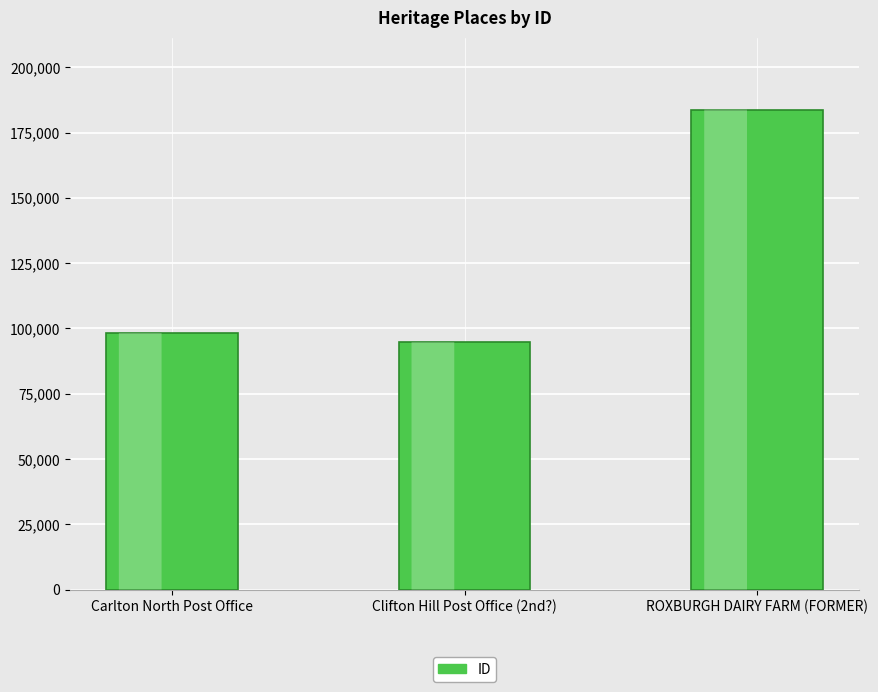

Read the value at ROXBURGH DAIRY FARM (FORMER).

183804